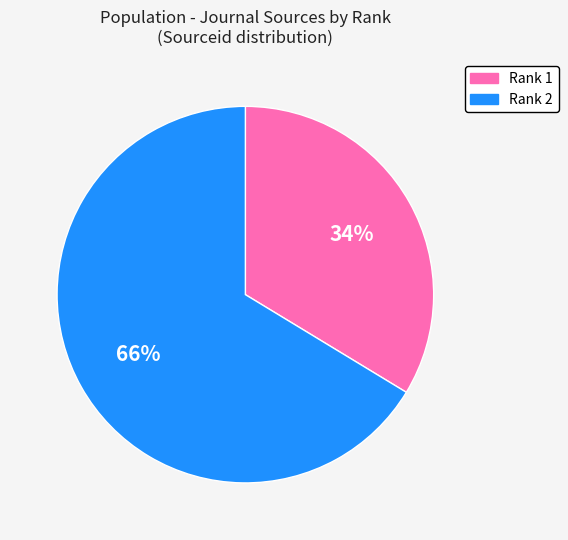

Count the number of slices in the pie.

2